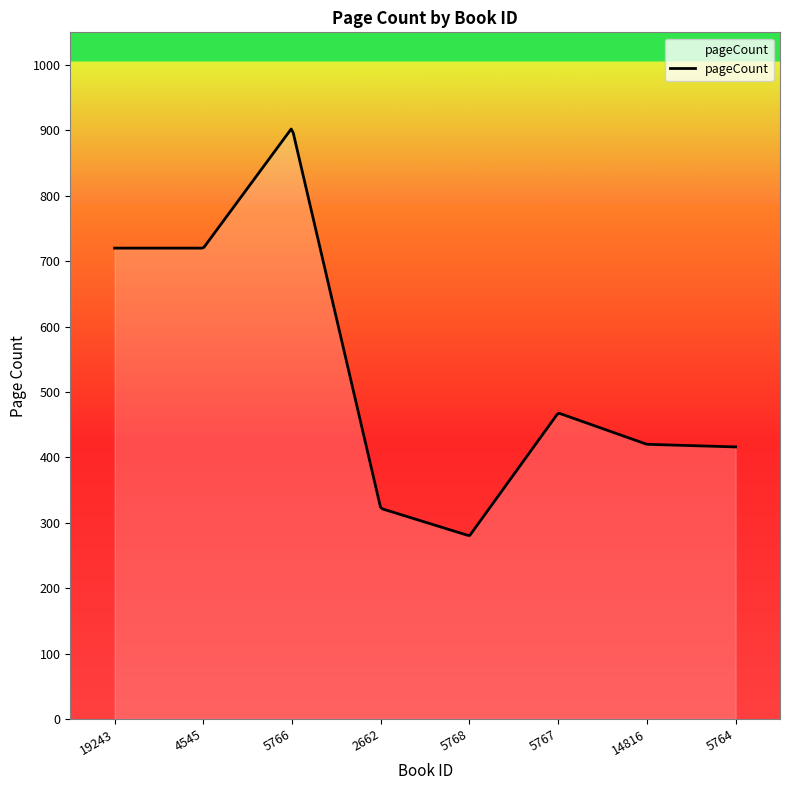

What is the sum of all values?

157840.8